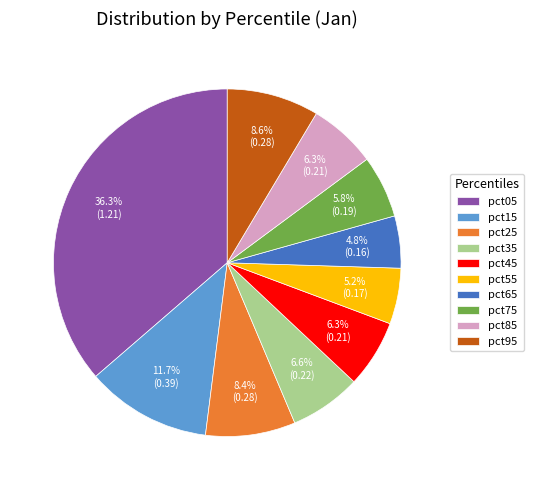

Which has a higher value, pct85 or pct65?

pct85